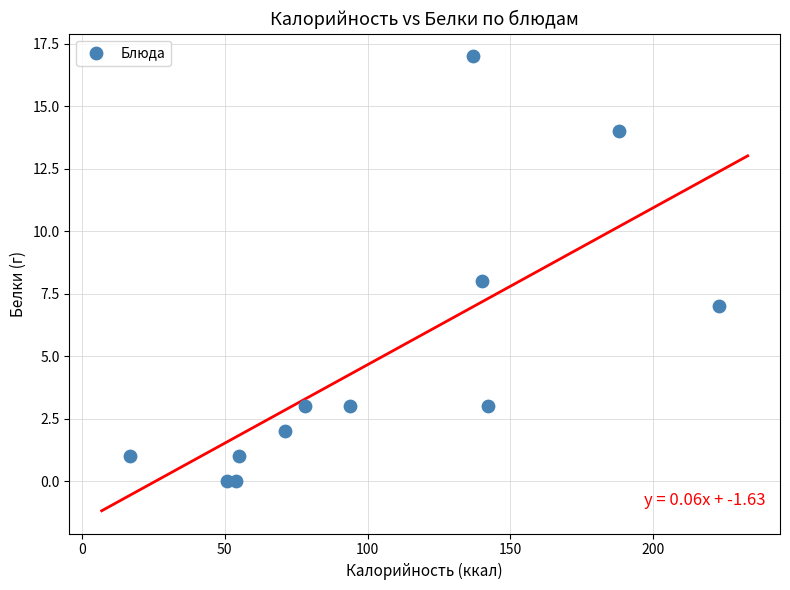

What is the average Y value?

5